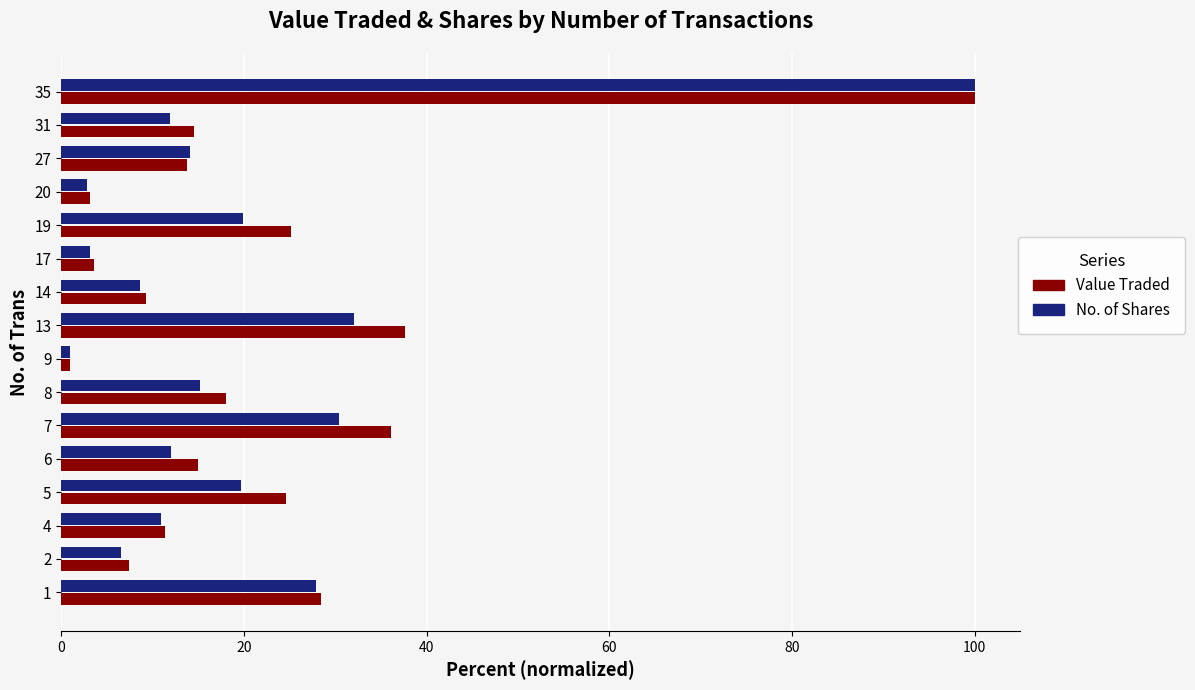

Which series has the largest total across all categories?

Value Traded